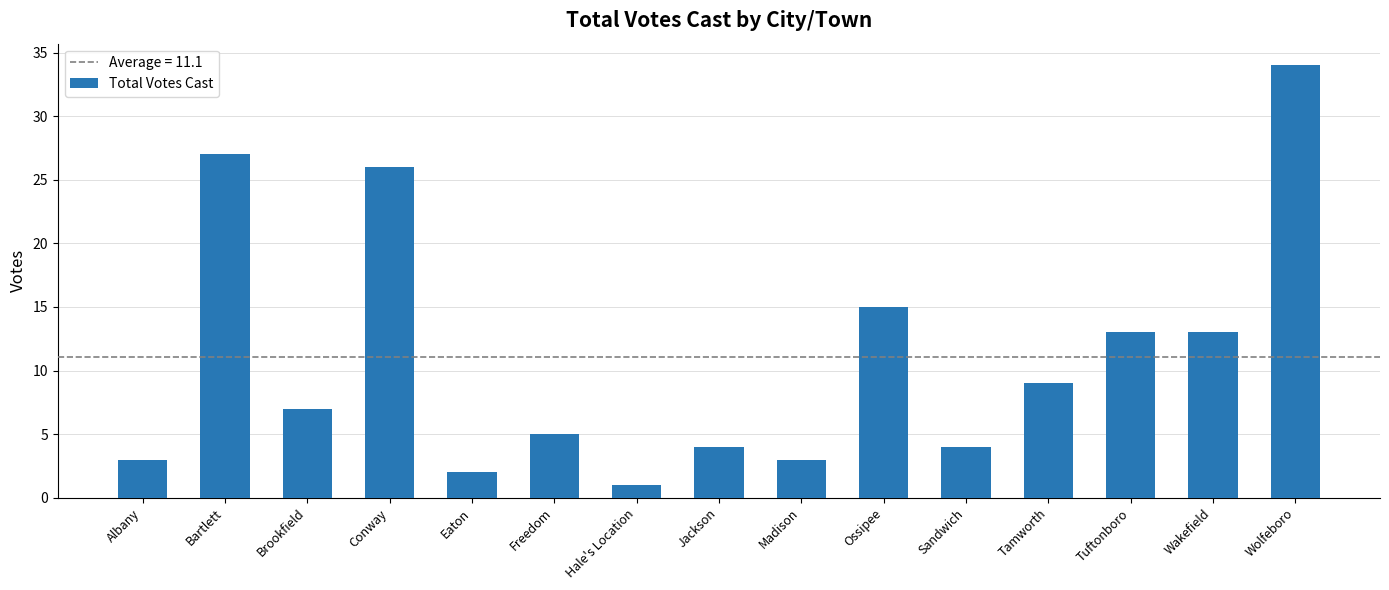

What is the value of the 12th bar from the left?

9